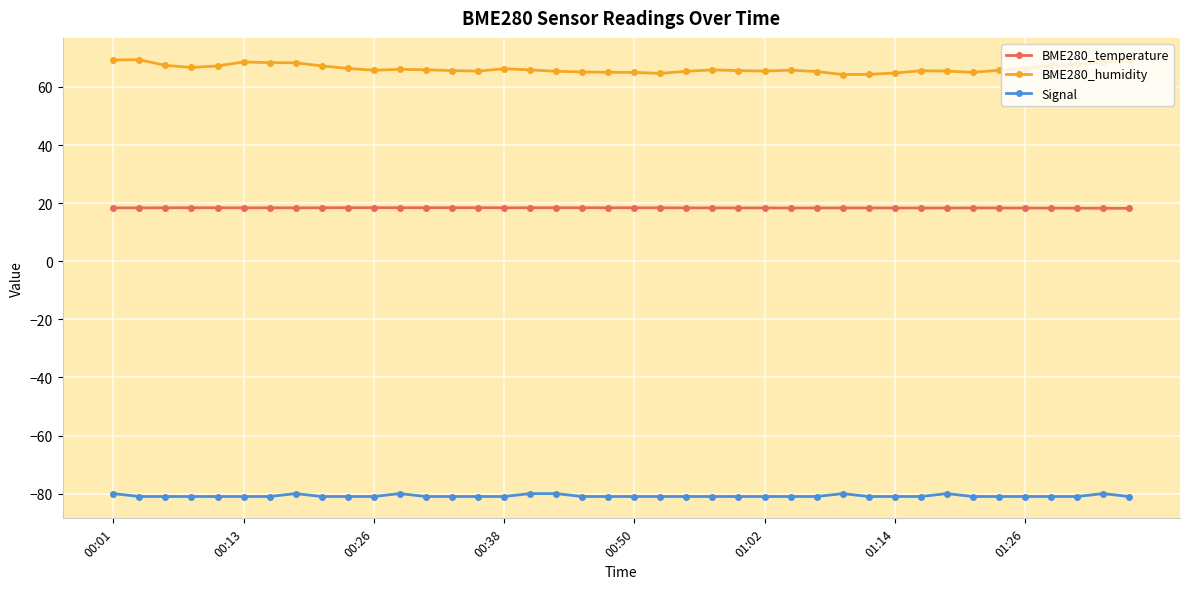

What is the greatest value displayed?

69.4